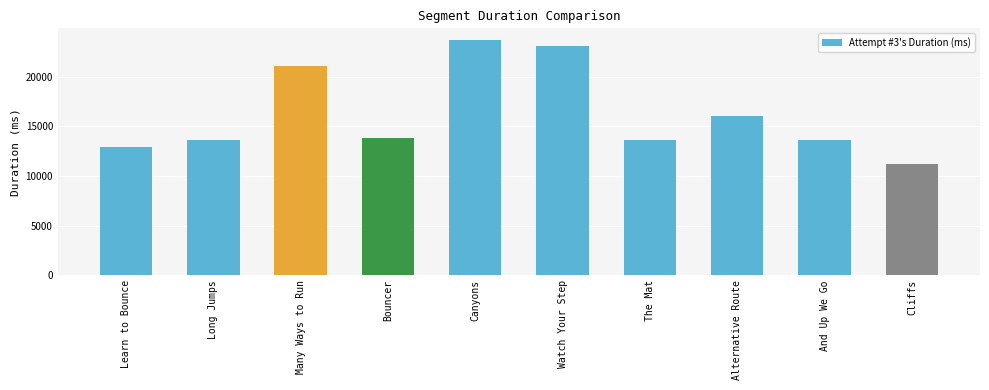

True or false: the data shows 4396 at Cliffs.

False